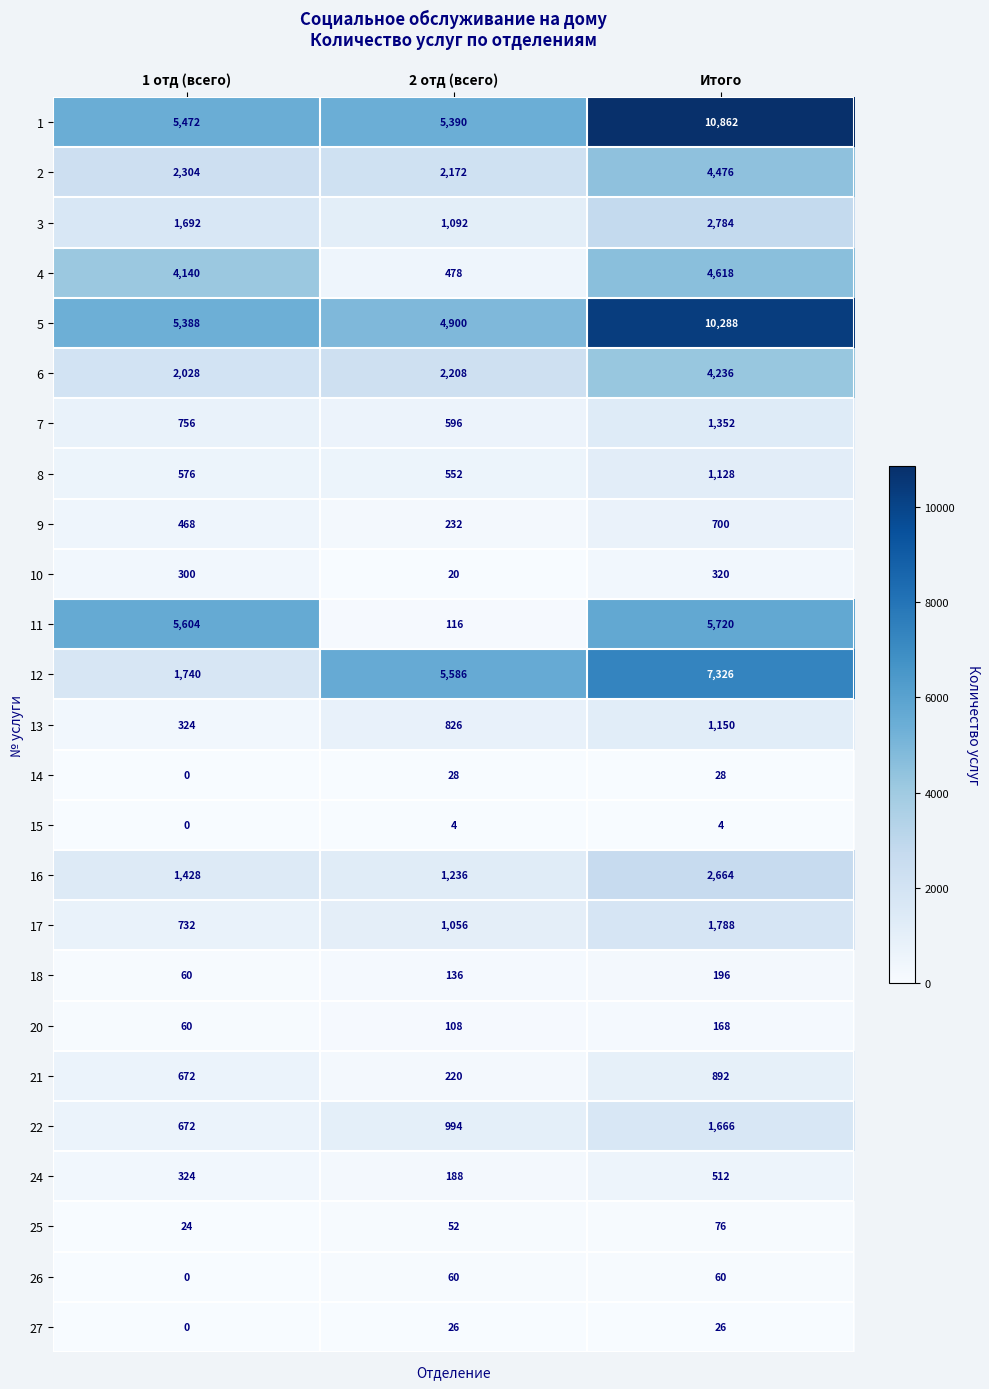

At which label does 1 reach its minimum?

2 отд (всего)